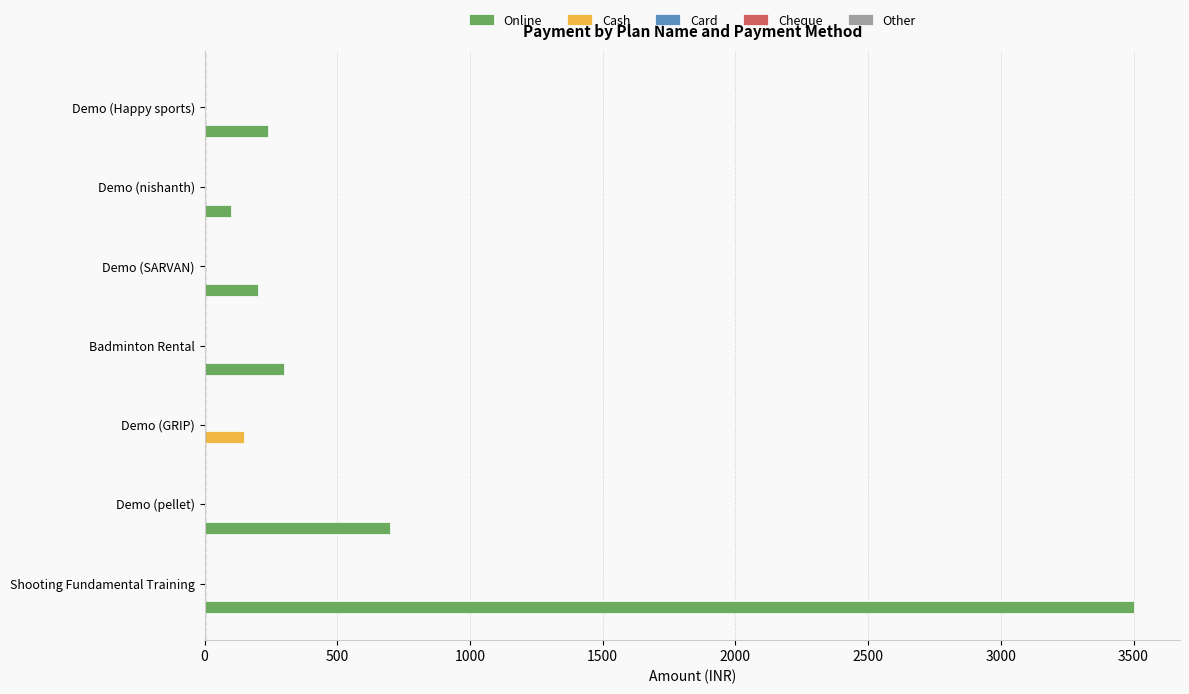

Which series changed the most between Shooting Fundamental Training and Demo (nishanth)?

Online